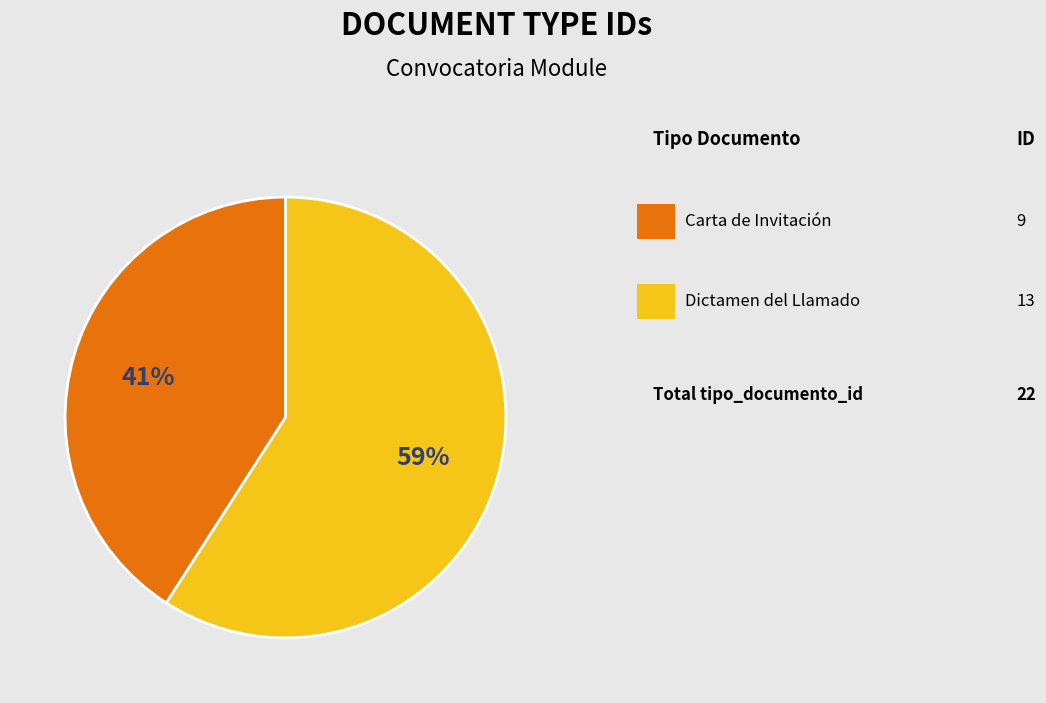

To the nearest percent, what is the average slice percentage?

50%